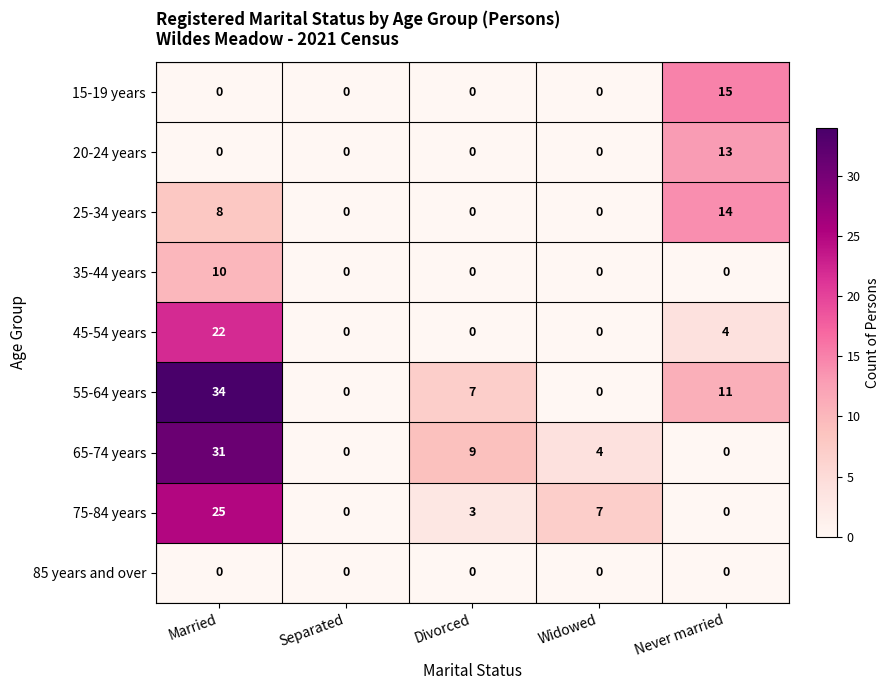

Which series changed the most between Widowed and Never married?

15-19 years